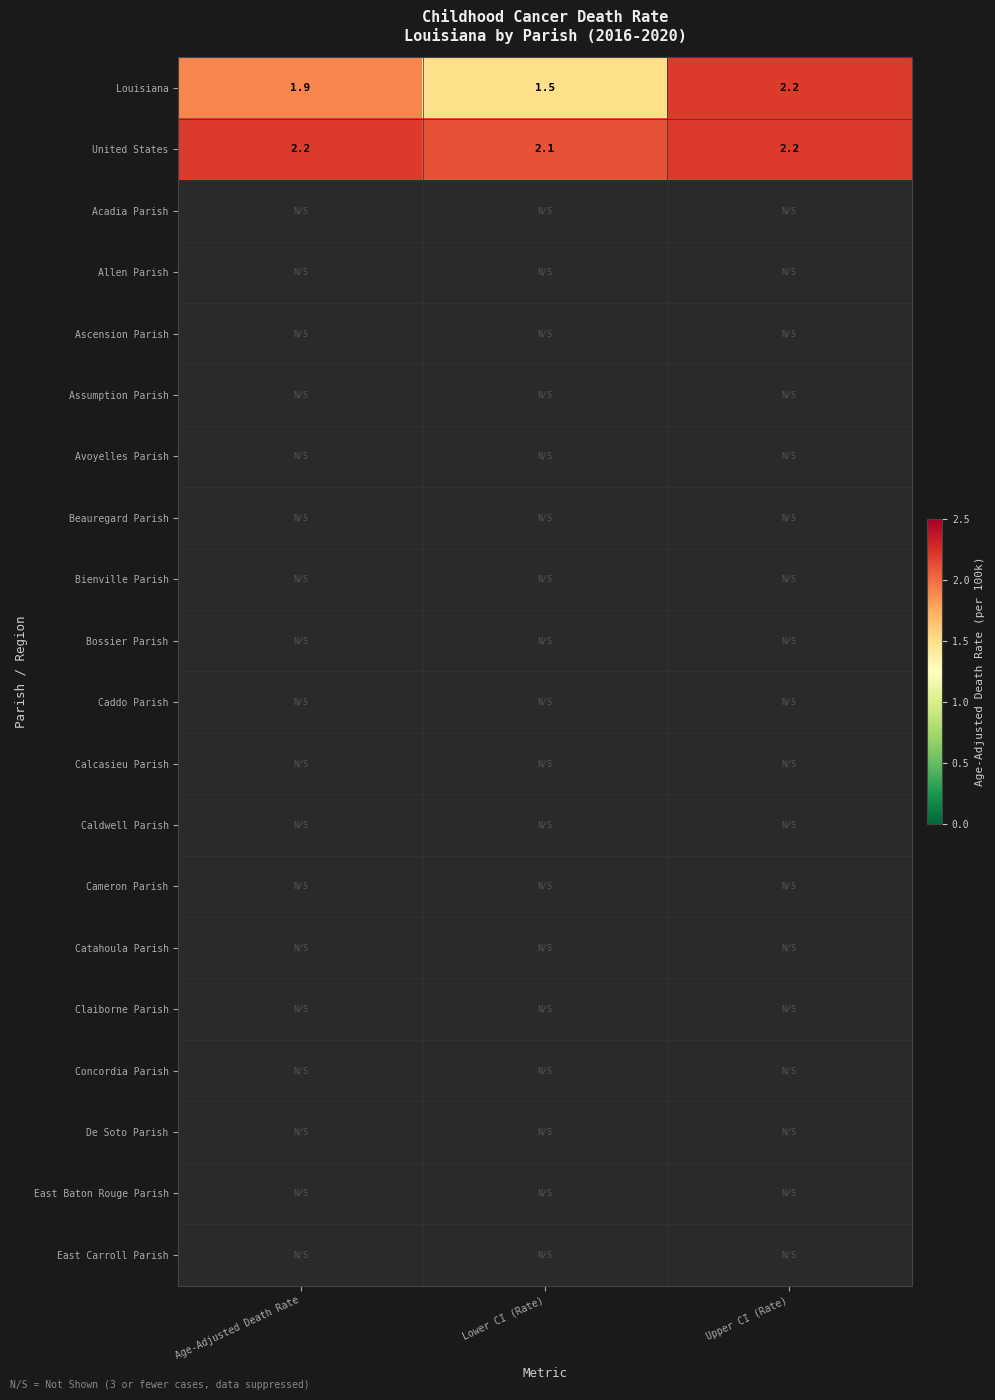

What is the difference between the highest and lowest values at Age-Adjusted Death Rate?

0.3